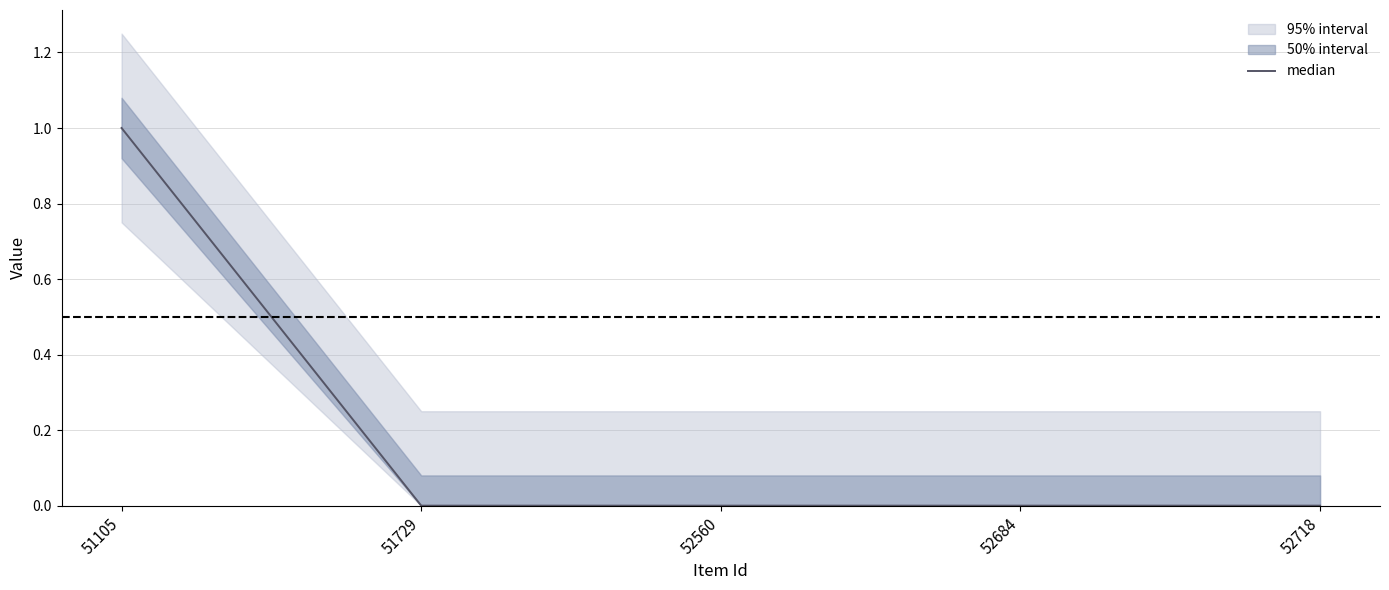

The value at 52560 is 0.0. True or false?

True